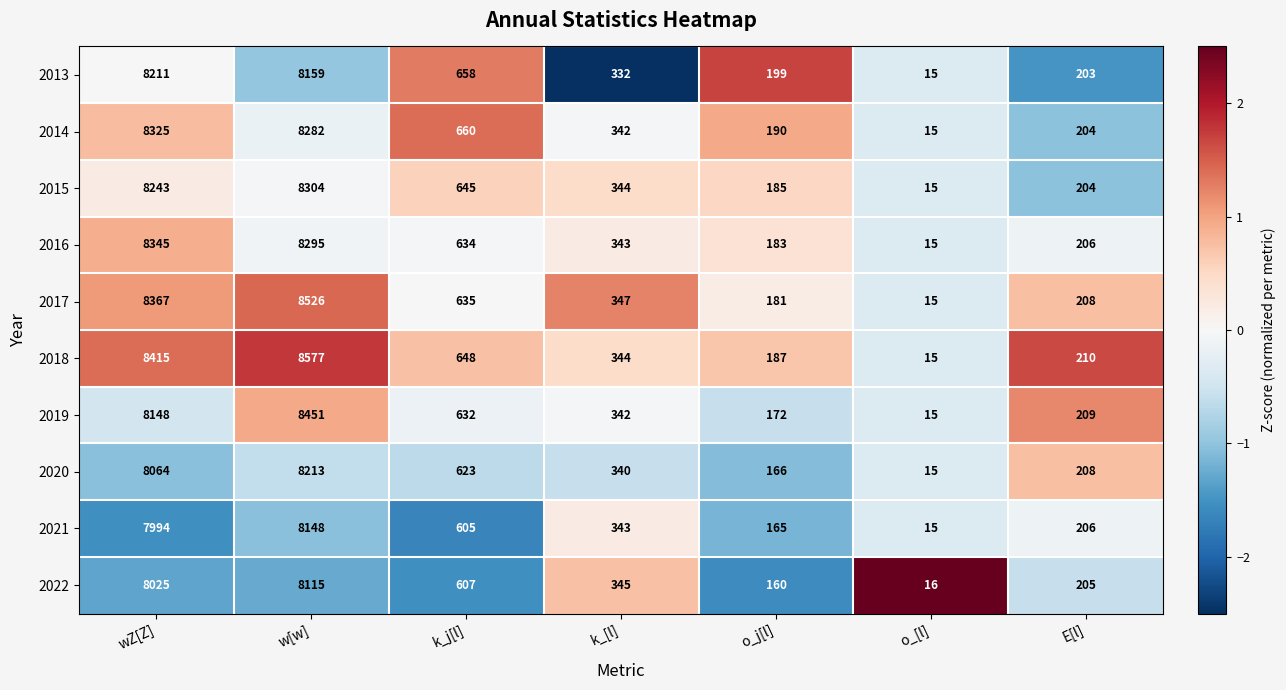

How many values in the 2020 series are below 340?

3